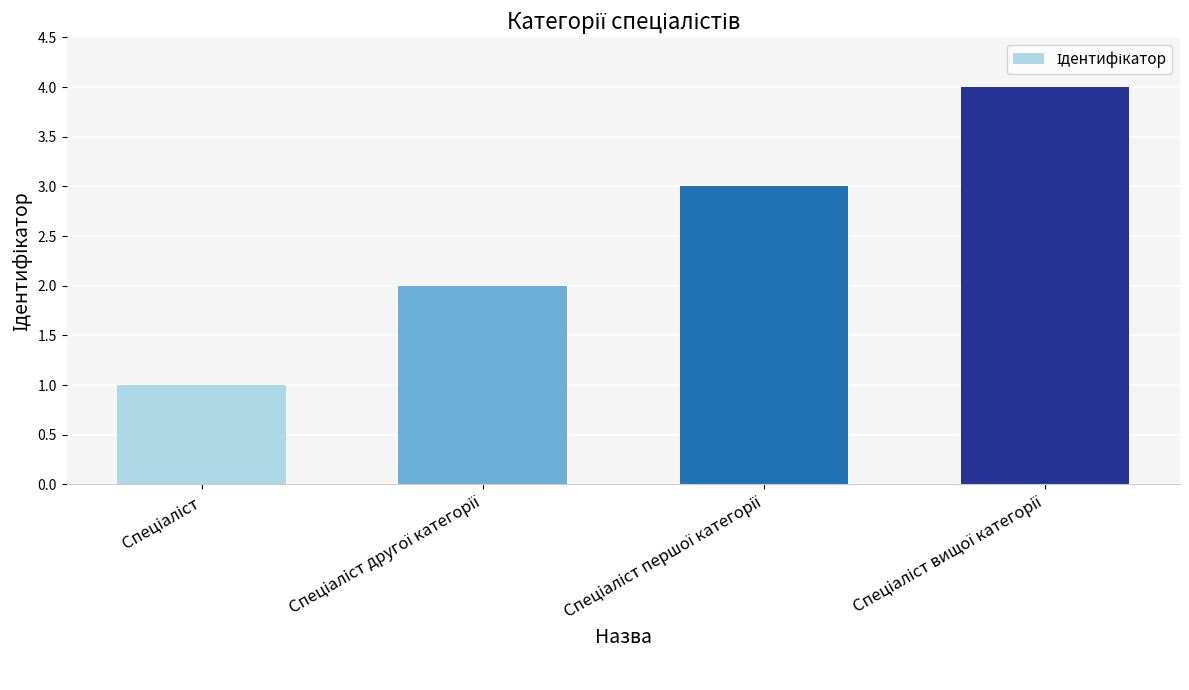

What is the sum of all values?

10